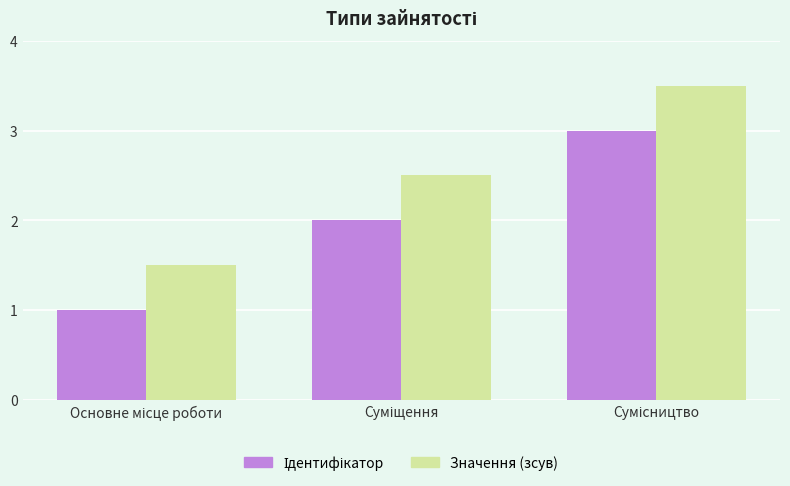

Which series has the largest total across all categories?

Значення (зсув)